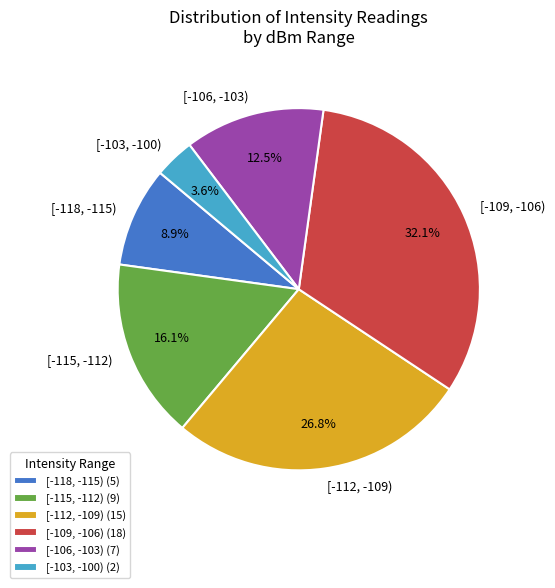

Between [-103, -100) and [-112, -109), which is larger?

[-112, -109)